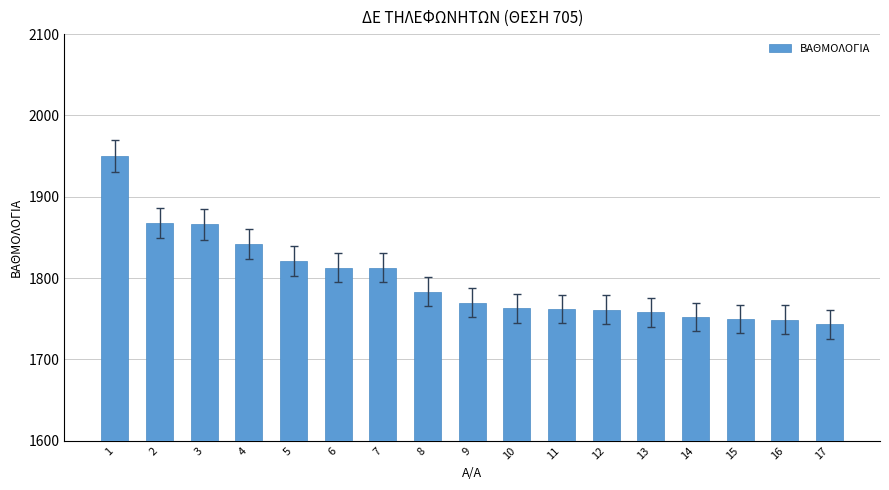

What is the value of the 5th bar from the left?

1821